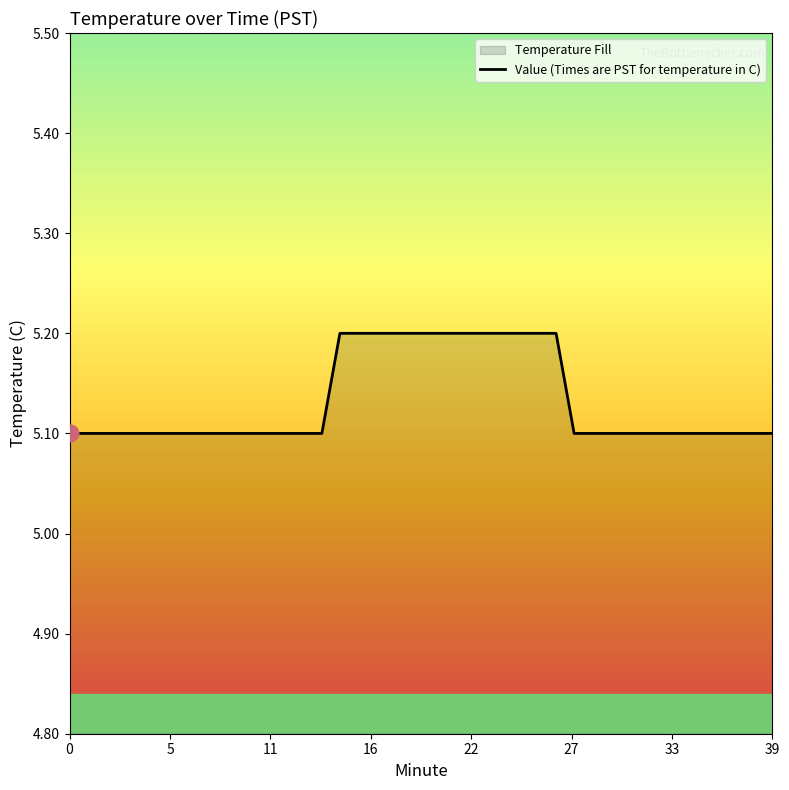

What is the maximum value shown in the chart?

5.2